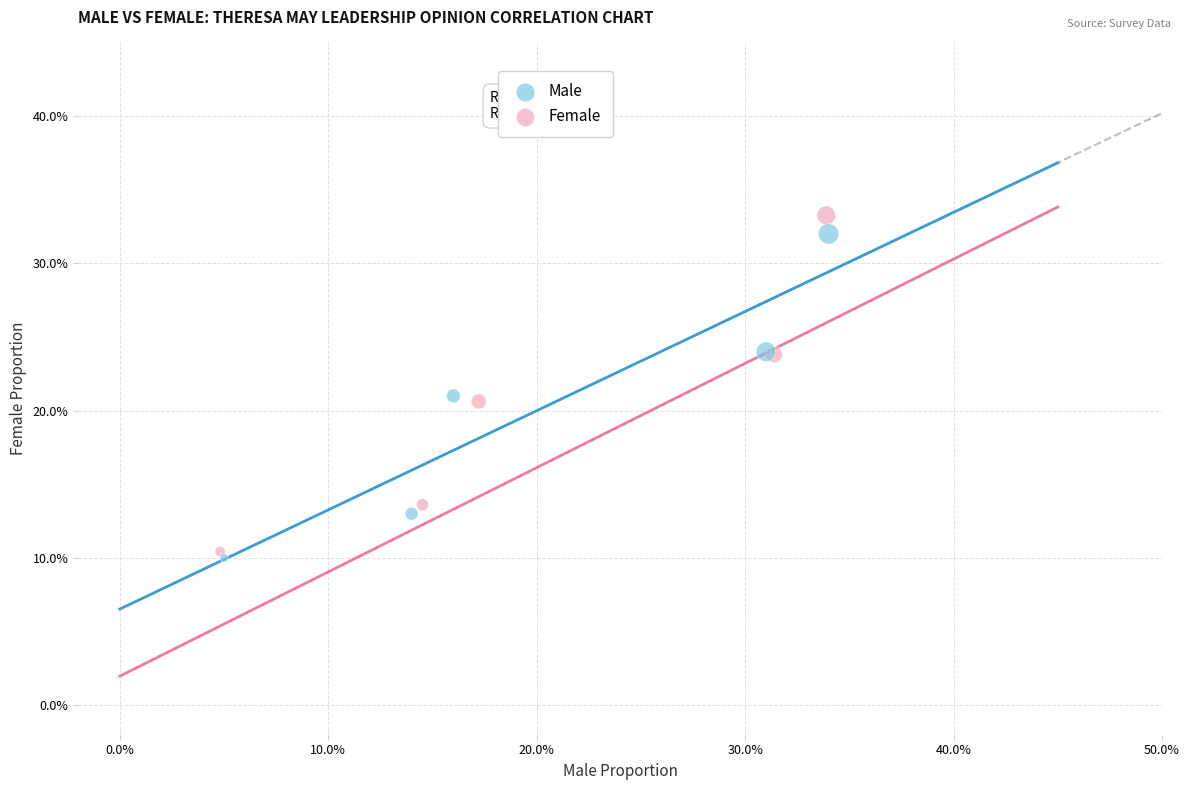

What are all the series names shown in the legend?

Male, Female